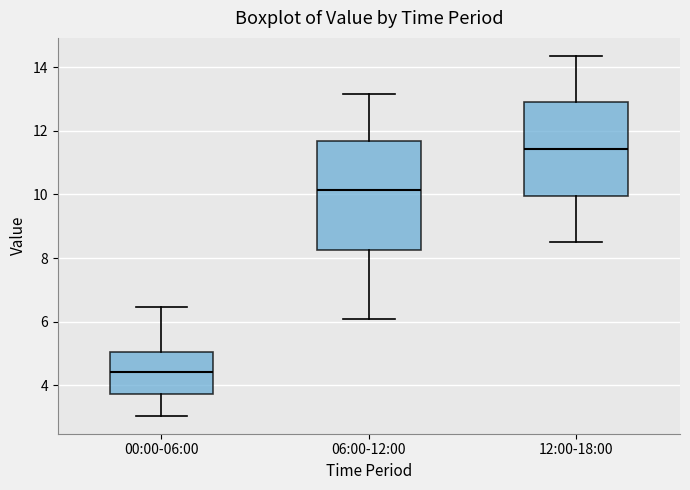

Which box is the tallest, from its lower edge to its upper edge?

06:00-12:00